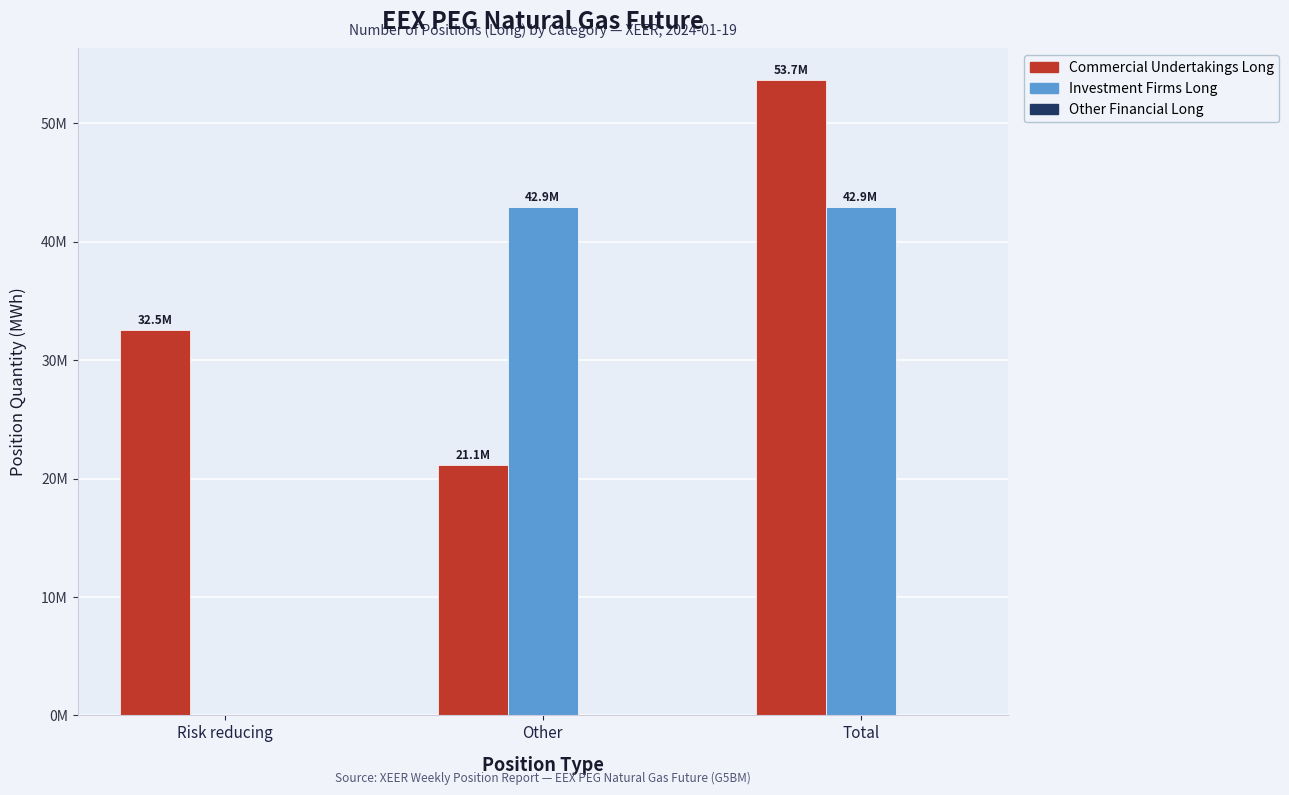

Between Risk reducing and Total, which series saw the biggest shift?

Investment Firms Long